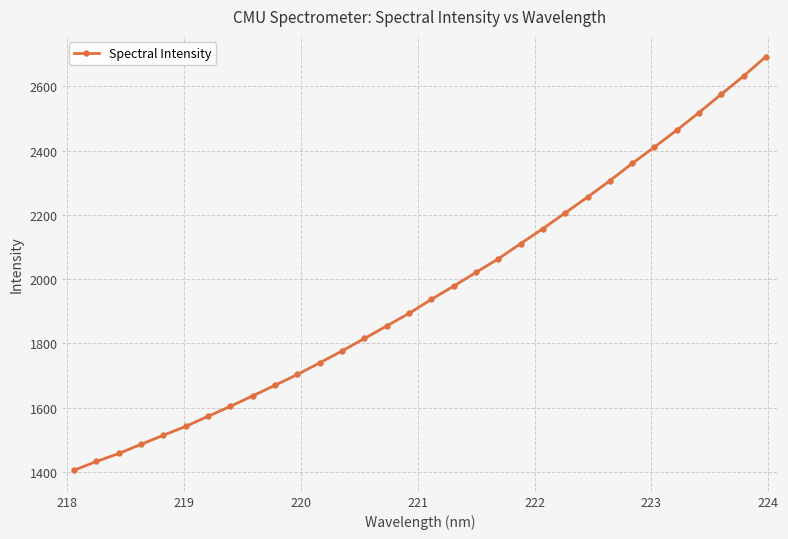

What is the smallest value displayed?

1405.5